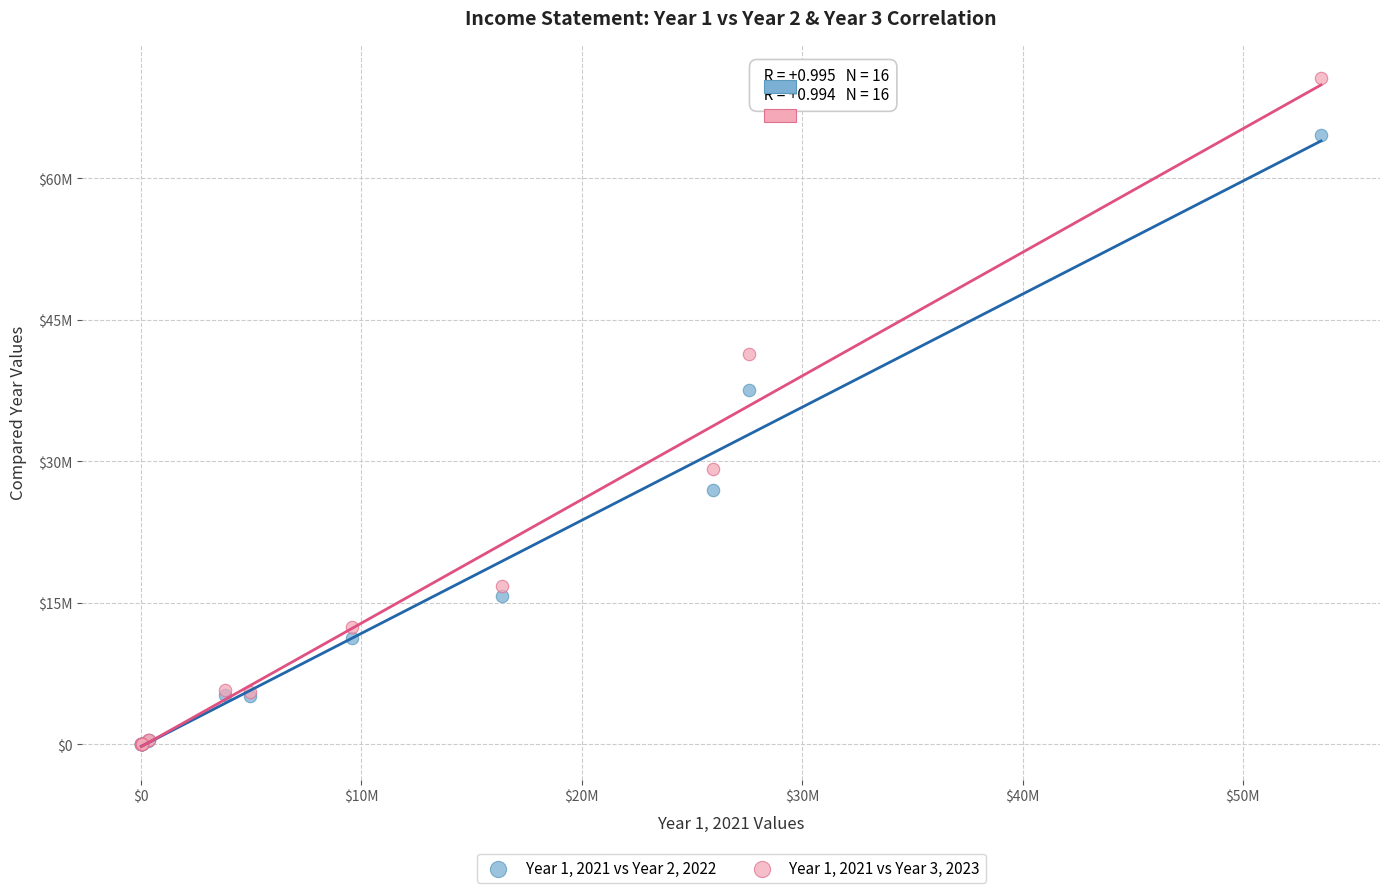

What are all the series names shown in the legend?

Year 1, 2021 vs Year 2, 2022, Year 1, 2021 vs Year 3, 2023